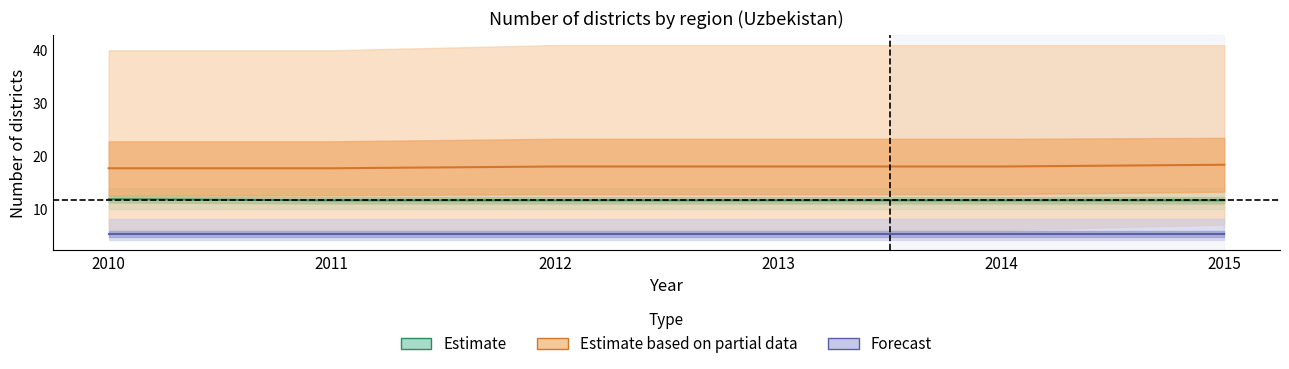

At which label does Estimate based on partial data reach its peak?

2015